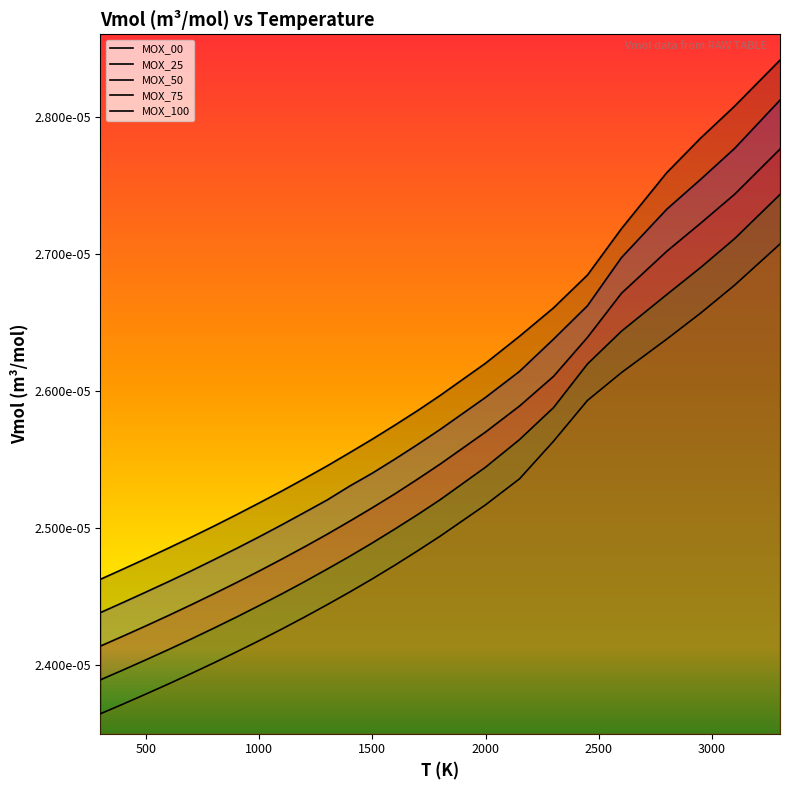

The value of MOX_75 at 900 is 0.0. True or false?

True